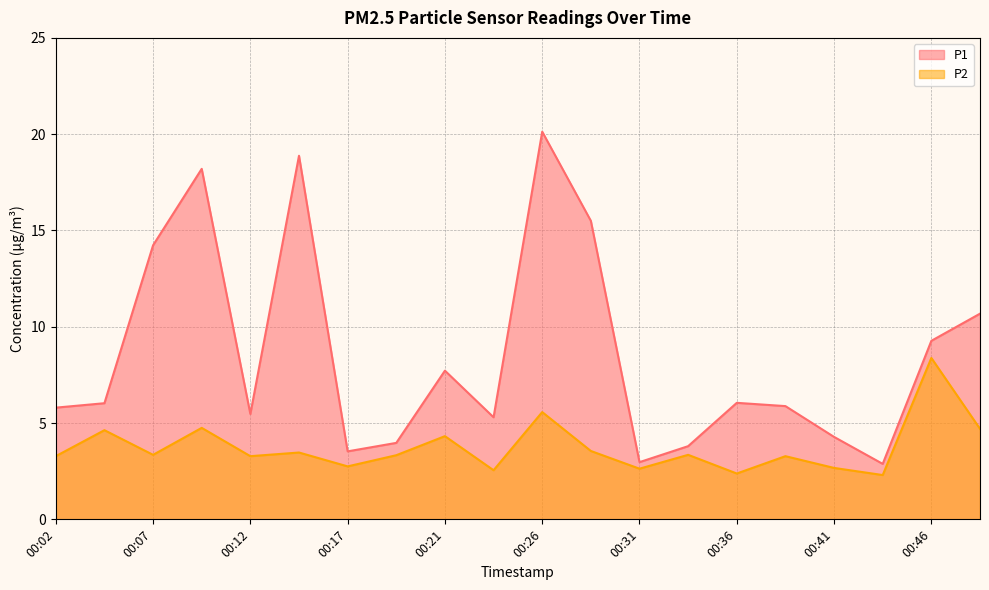

List the series in order of their overall mean, lowest first.

P2, P1